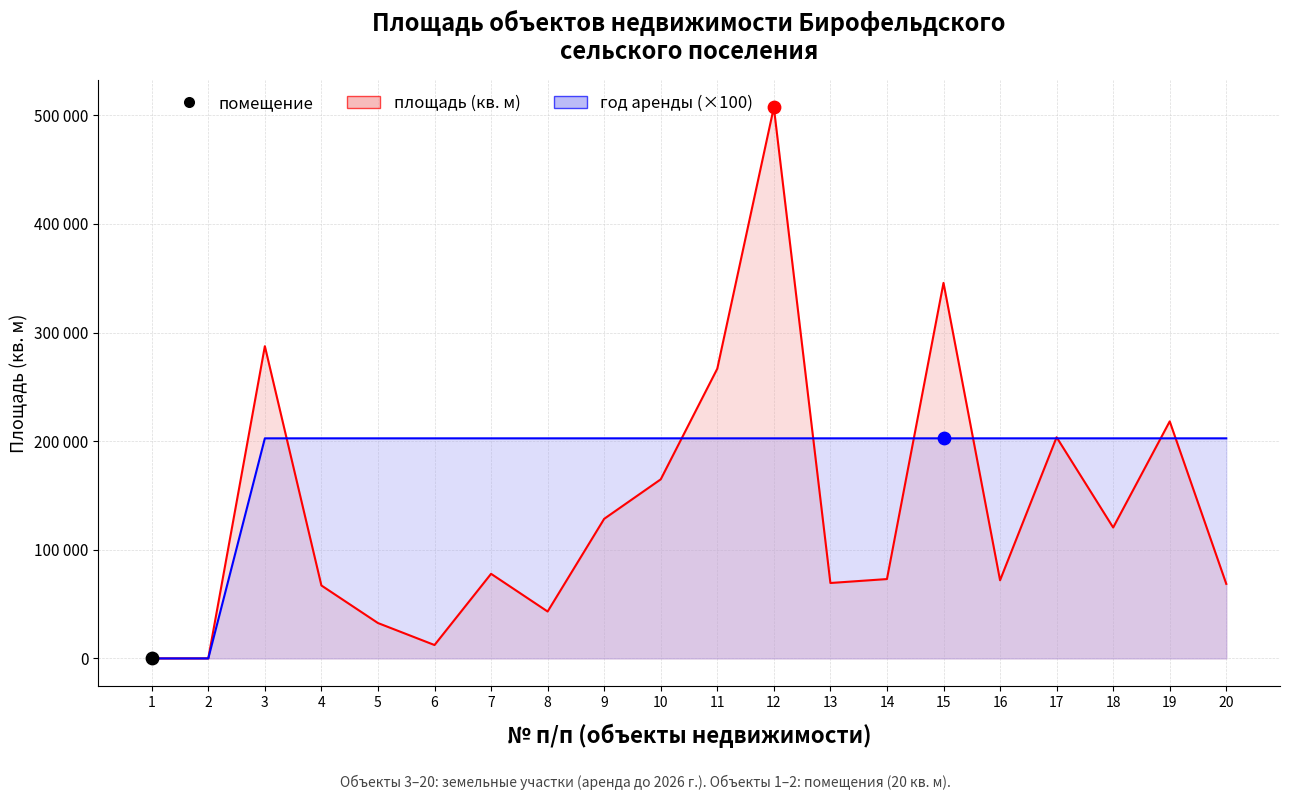

Which series reaches the minimum Y coordinate?

год аренды (×100)